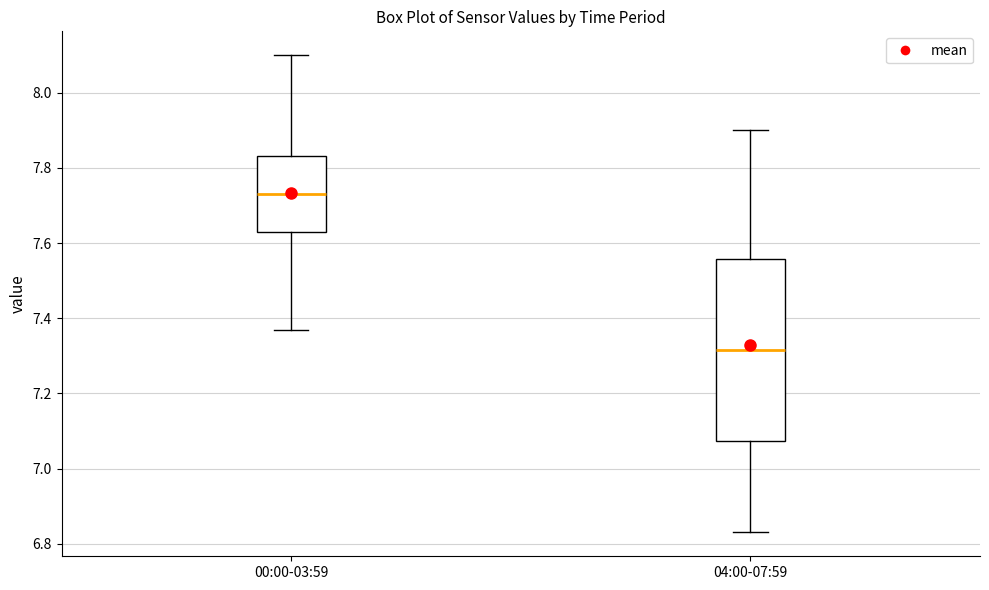

Which box is the tallest, from its lower edge to its upper edge?

04:00-07:59